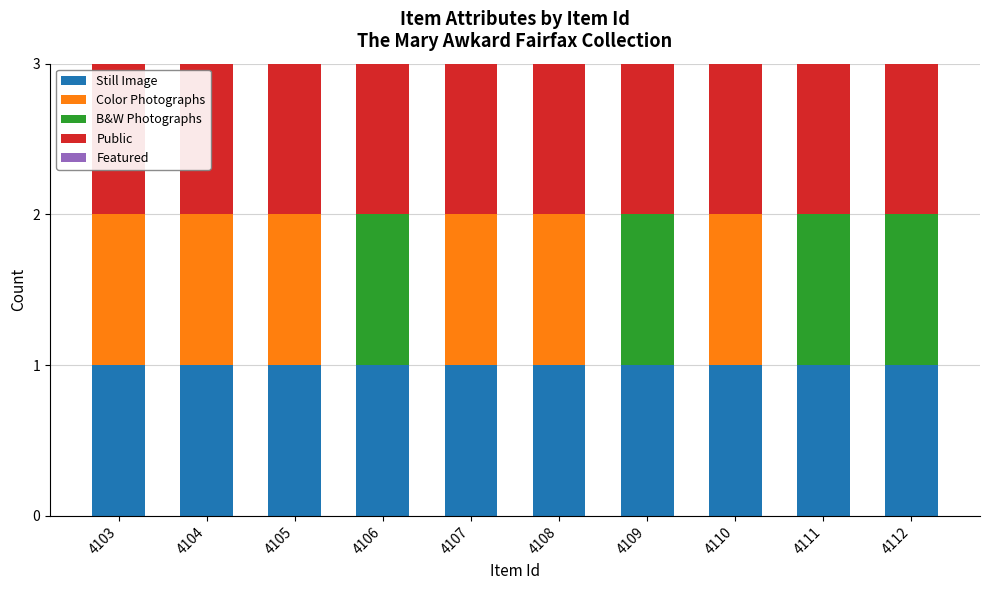

True or false: Still Image has a value of 1 at 4105.

True